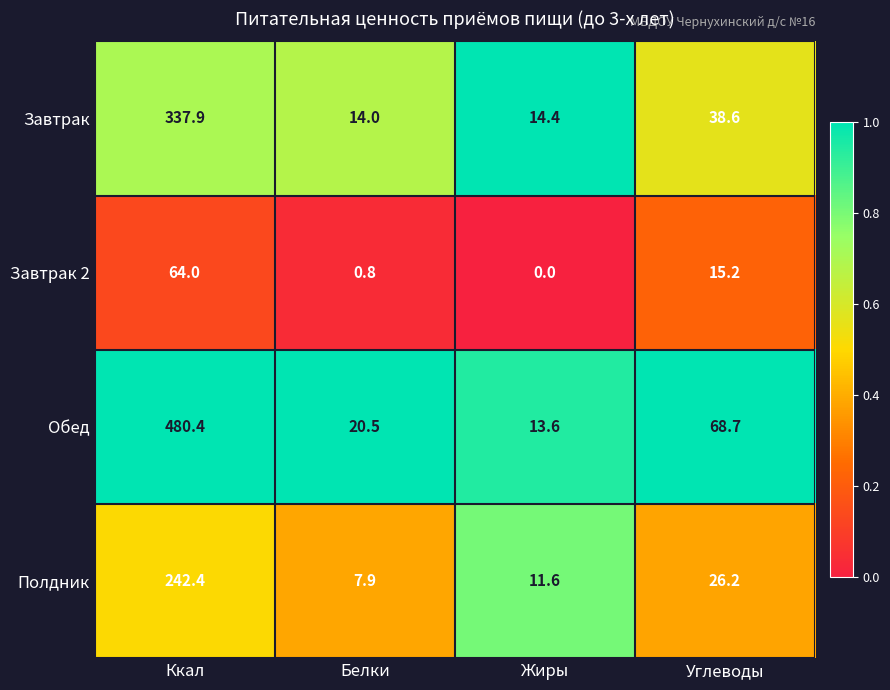

The value of Завтрак 2 at Углеводы is 15.2. True or false?

True